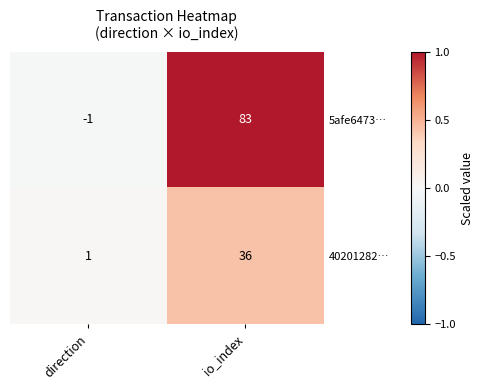

What is the sum of the 5afe6473… values at io_index and direction?

82